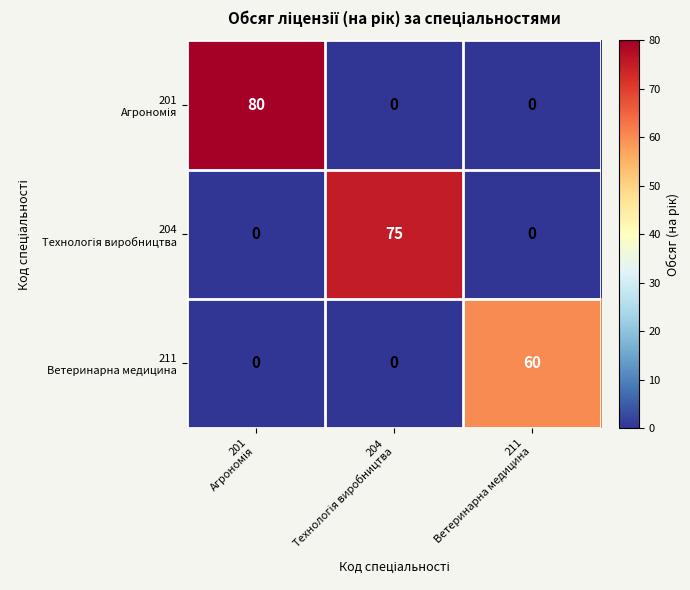

What is the greatest value displayed?

80